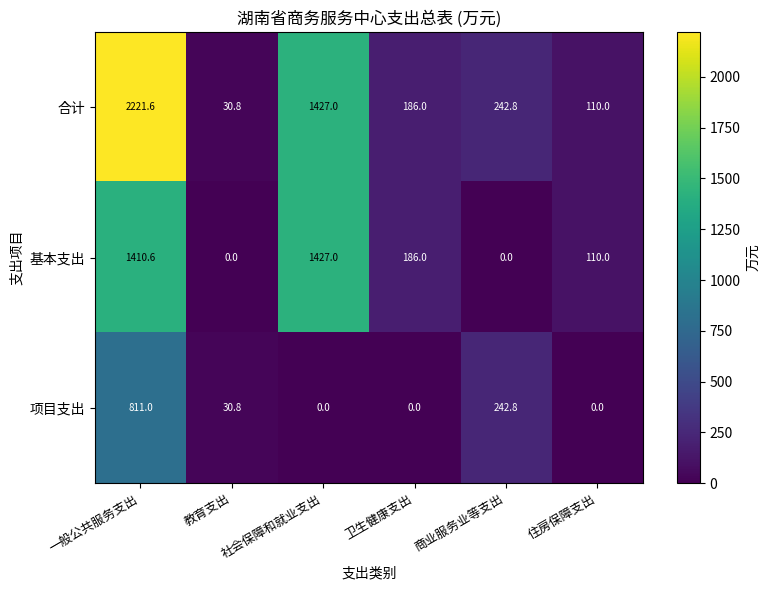

Which series has the largest range (max minus min)?

合计